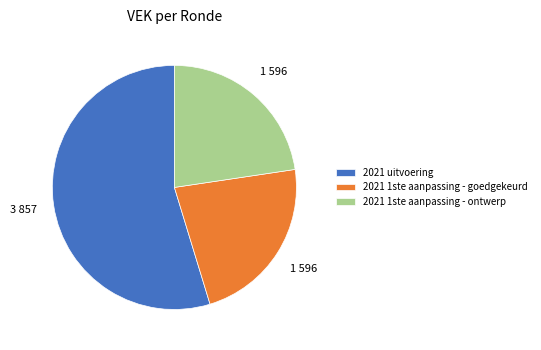

Which category has the biggest portion of the pie?

2021 uitvoering